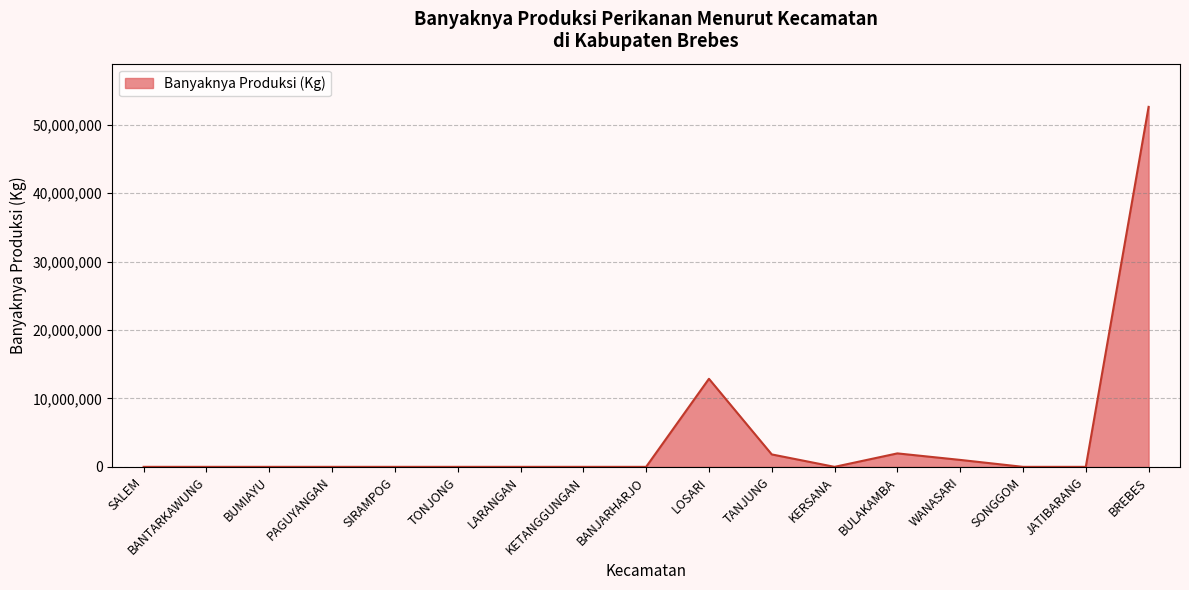

Is it true that the value at BULAKAMBA is 1967186?

True